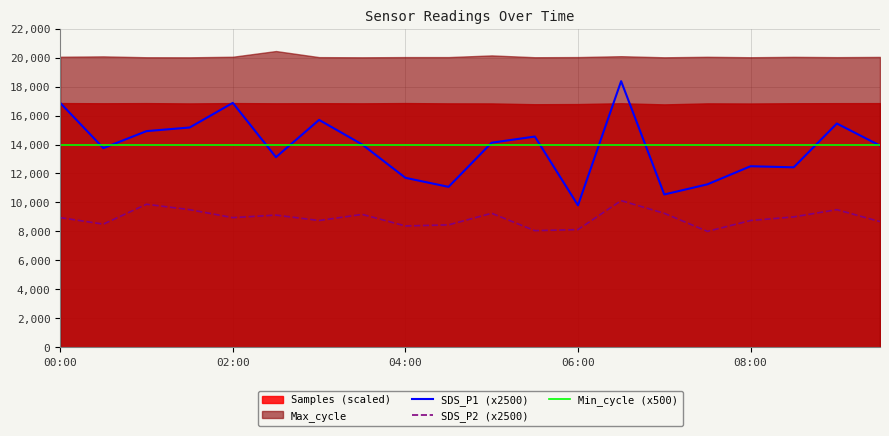

True or false: SDS_P2 (x2500) and SDS_P1 (x2500) intersect in this chart.

False